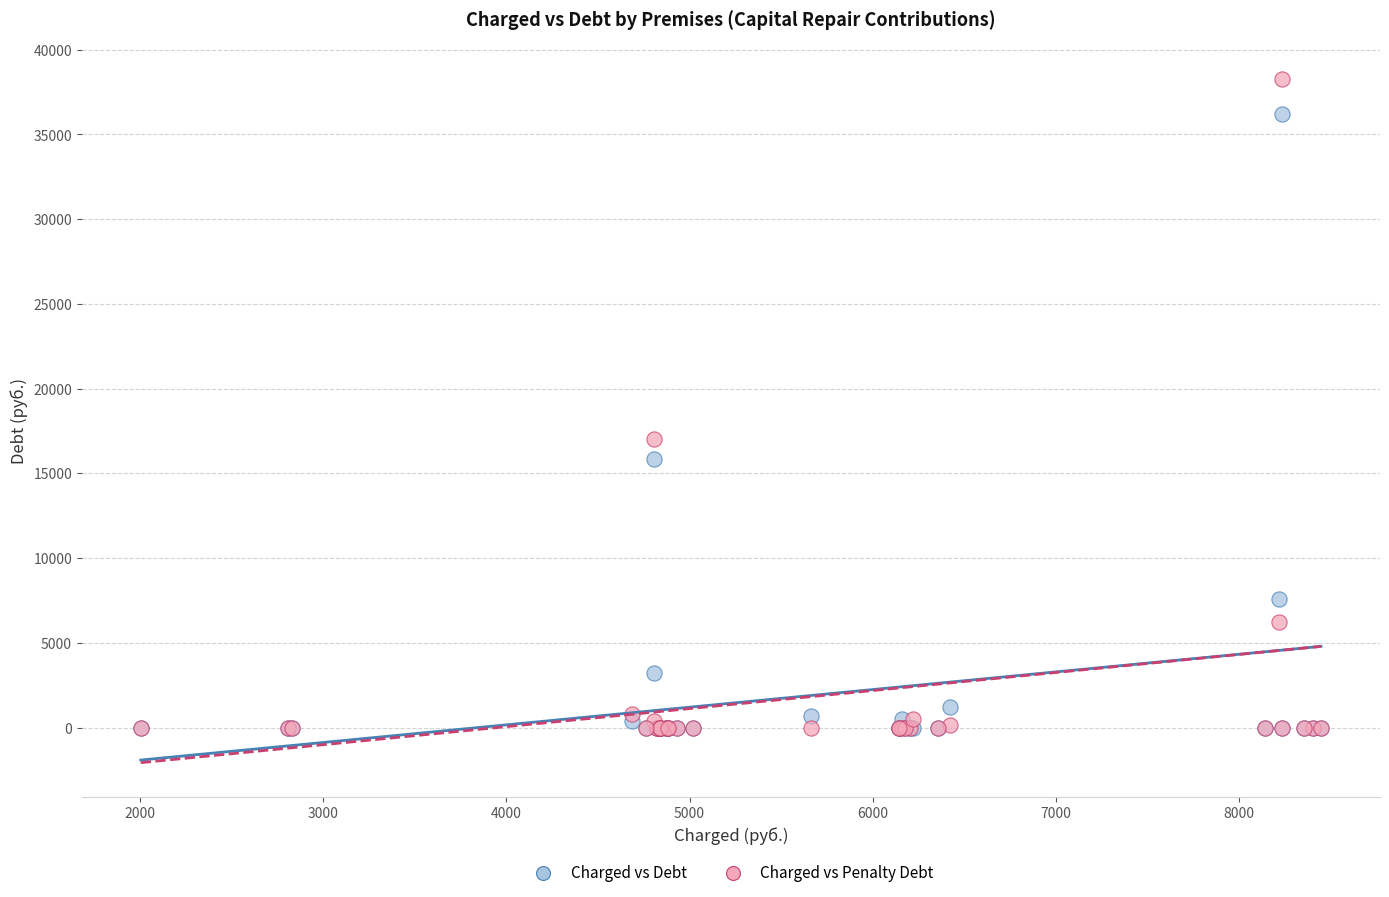

Across all series, what Y value is closest to 19134?

17052.5